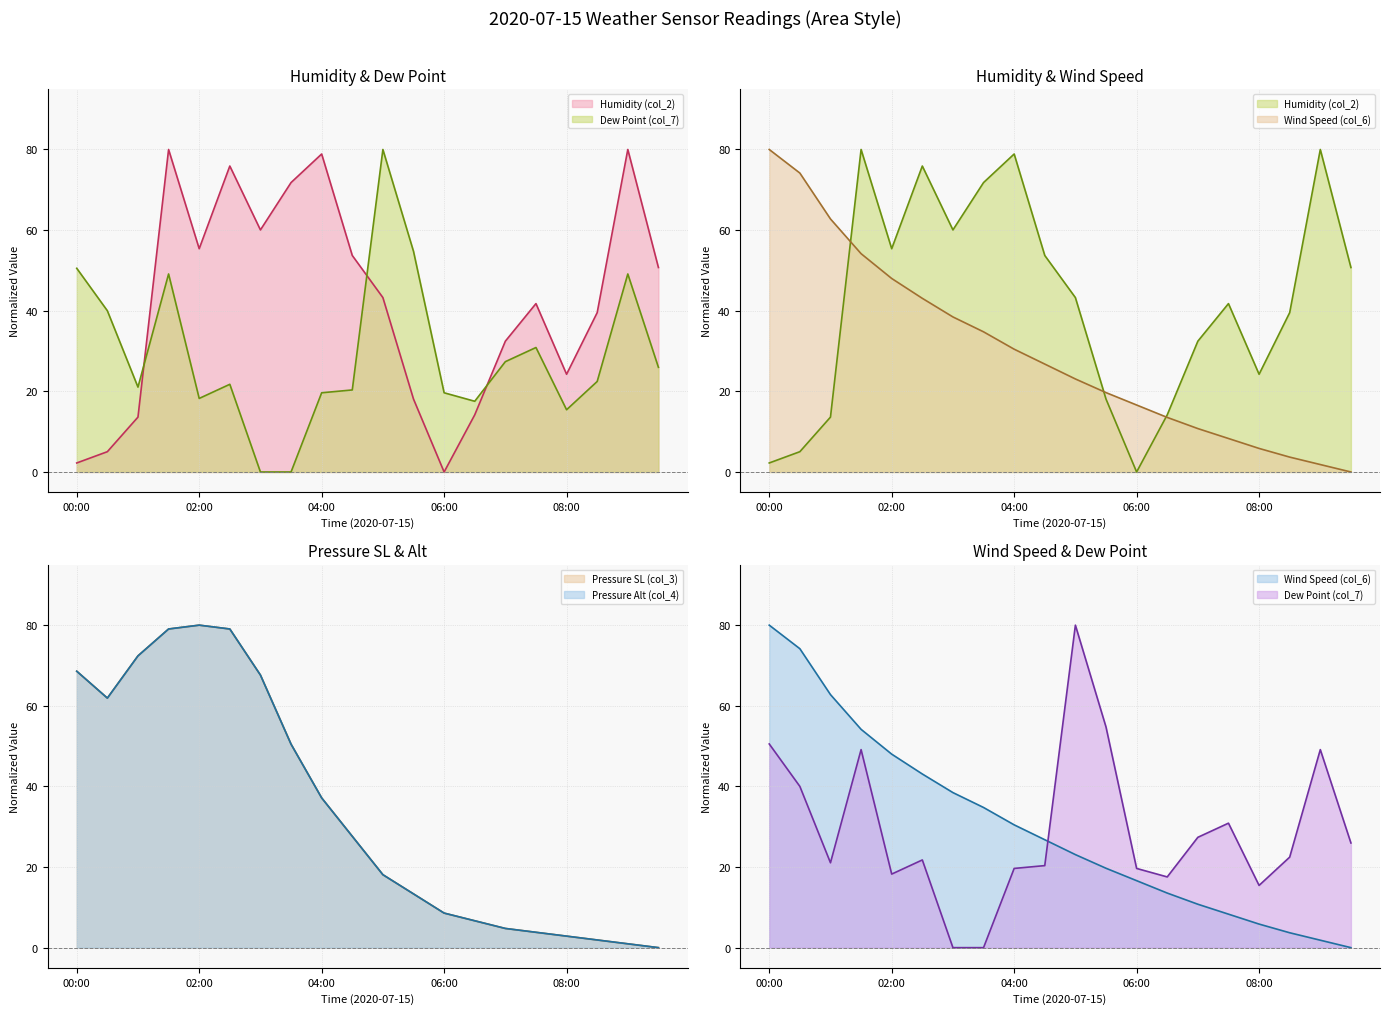

What is the difference between the maximum and minimum values in the Wind Speed (col_6) series?

80.0